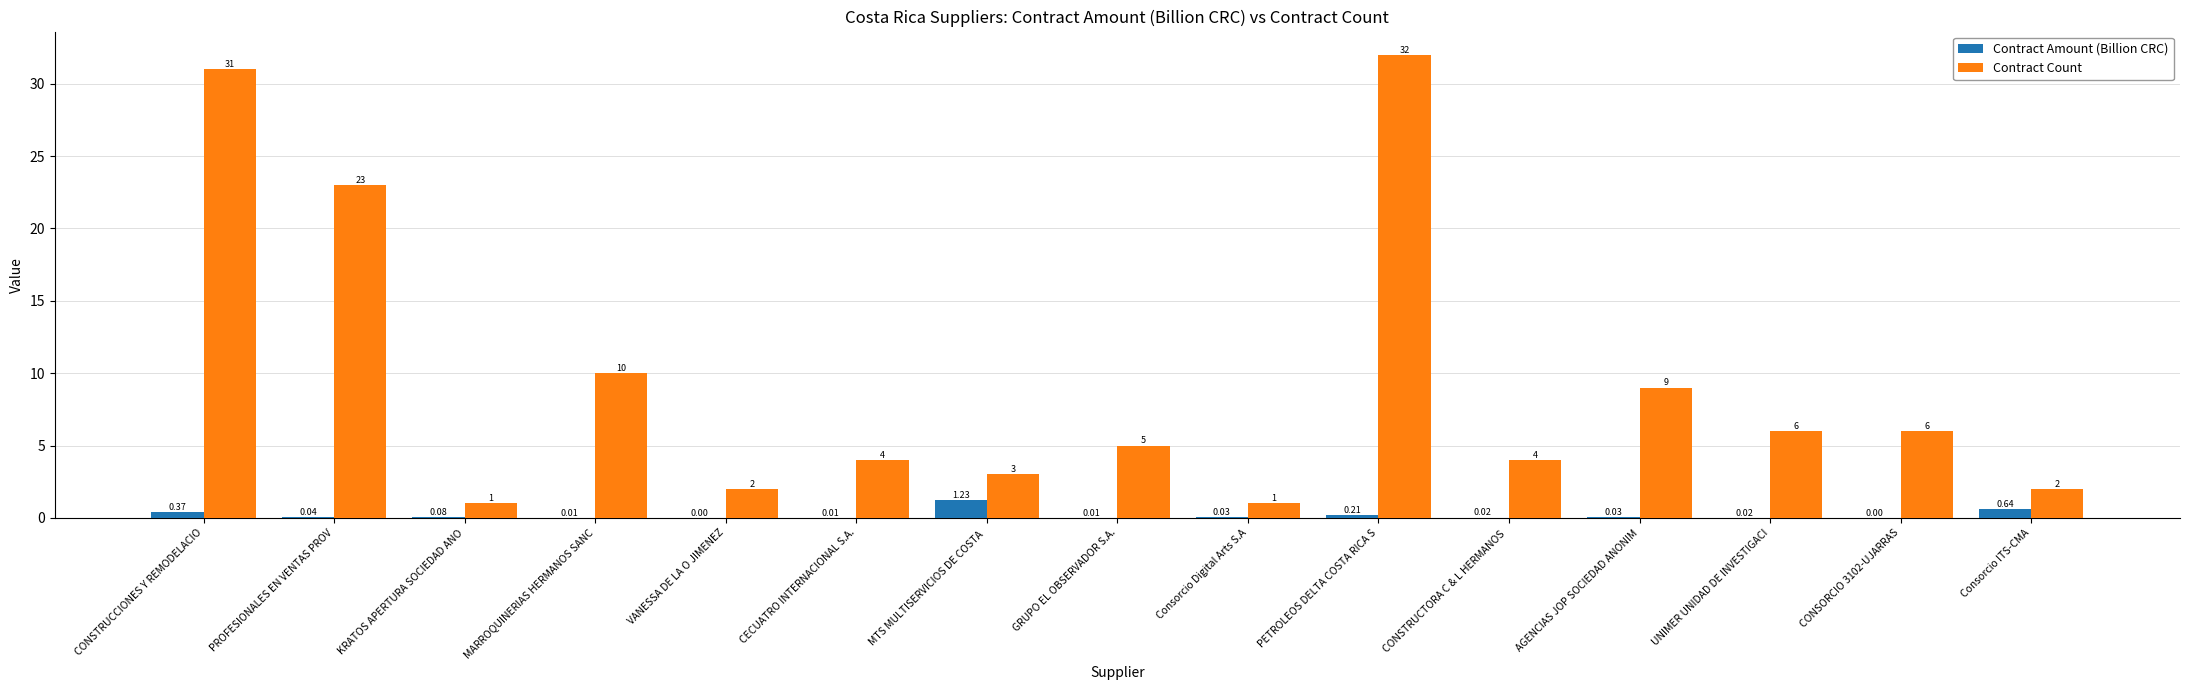

Read the Contract Count value at KRATOS APERTURA SOCIEDAD ANO.

1.0